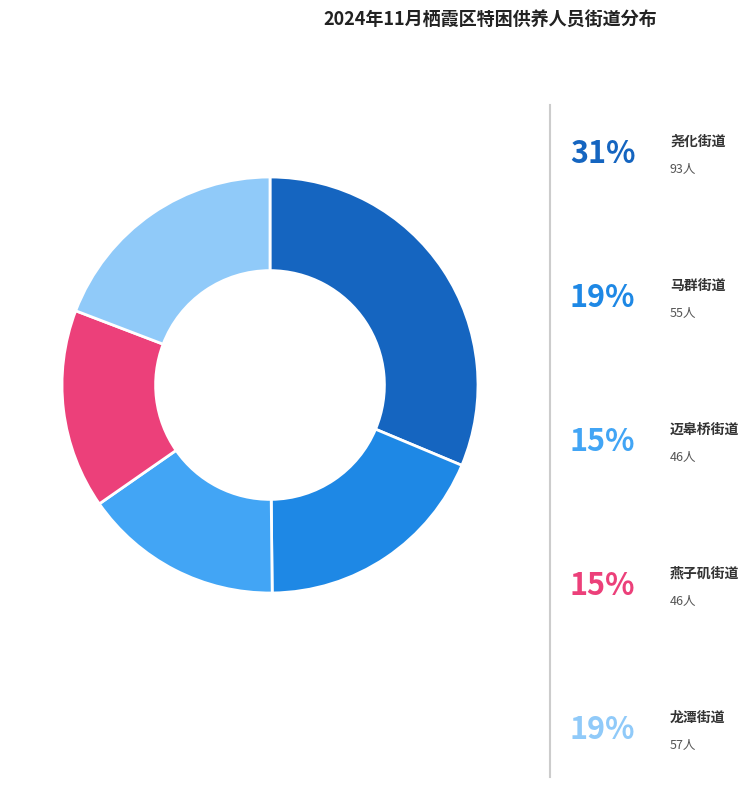

How many segments does this pie chart have?

5